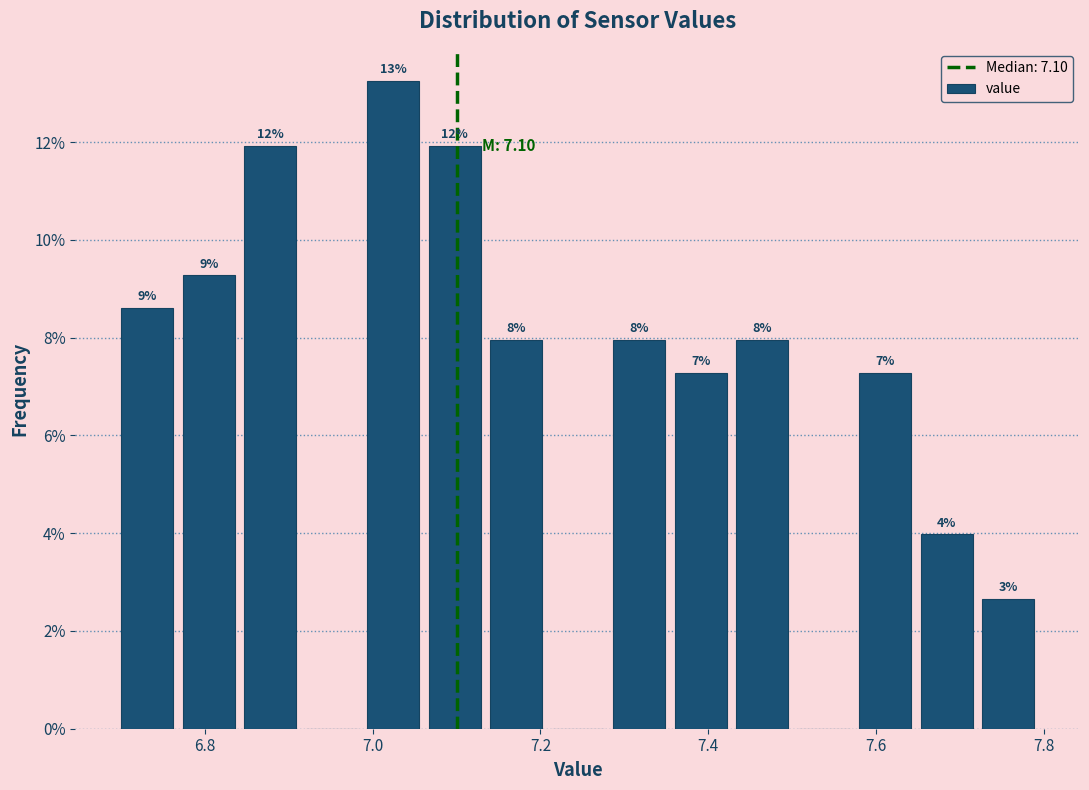

Read against the x-axis, roughly where is the centre of the tallest bar?

7.02